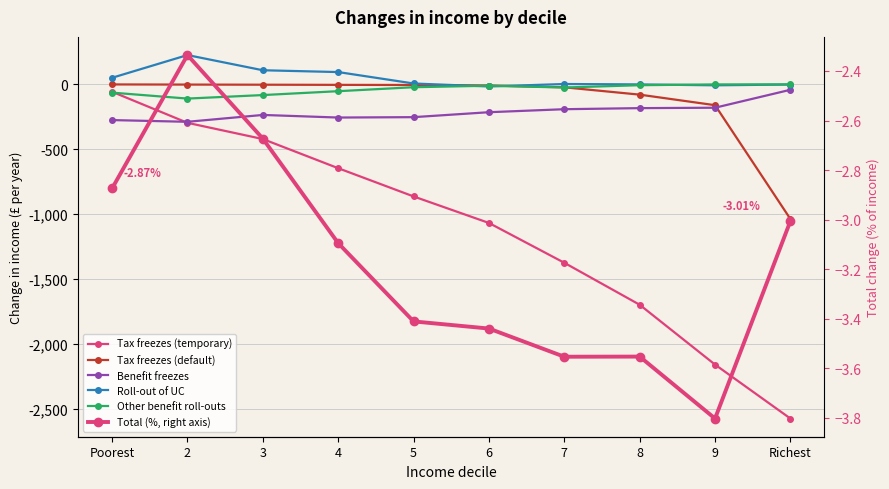

The value of Tax freezes (temporary) at 9 is -1451.1. True or false?

False